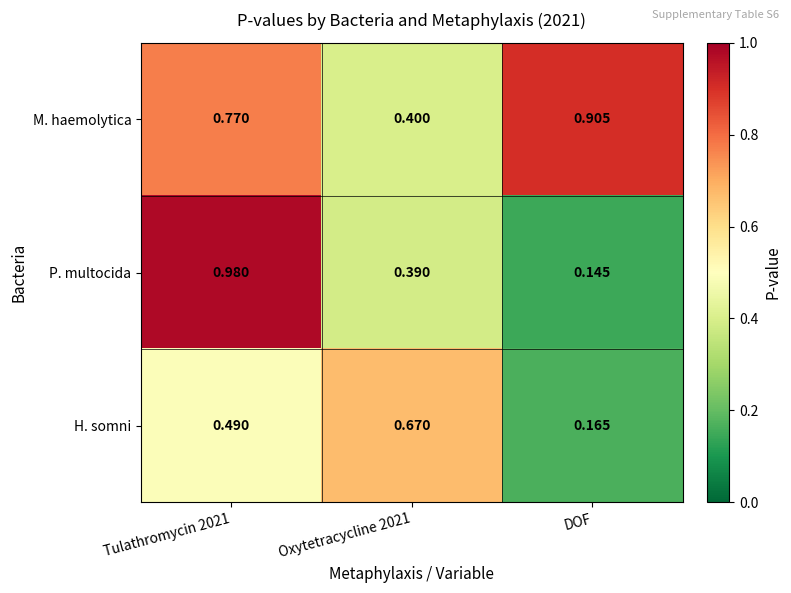

Which series has the widest spread of values?

P. multocida